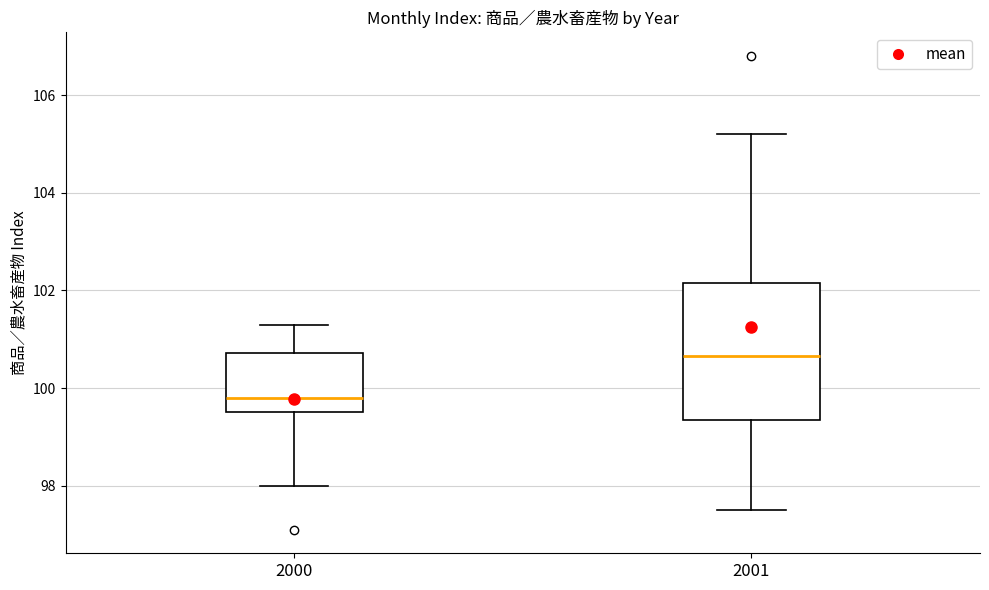

Comparing the boxes themselves (not the whiskers), which one is the tallest?

2001